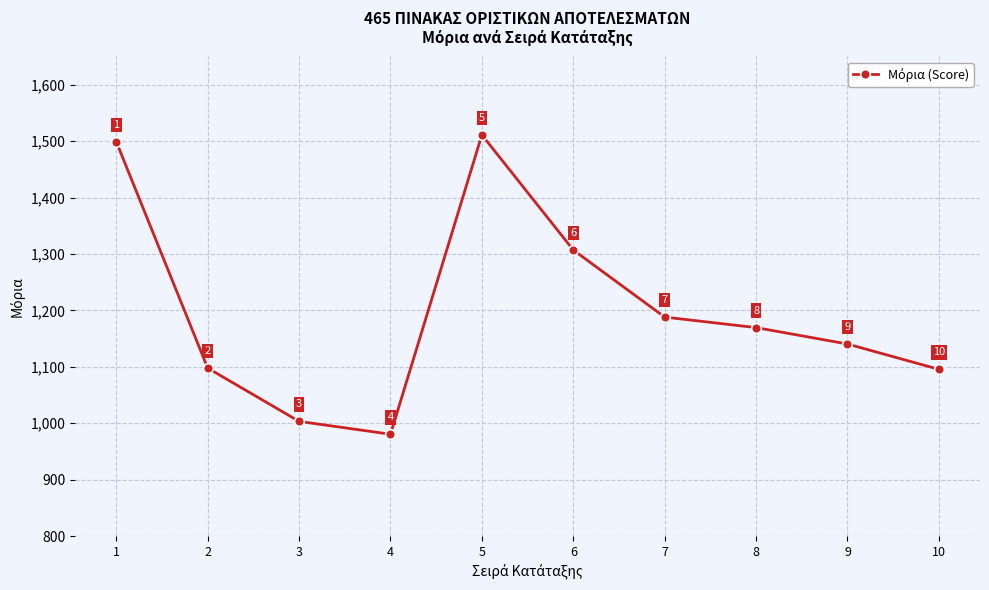

What is the change in value from 3 to 6?

+303.7